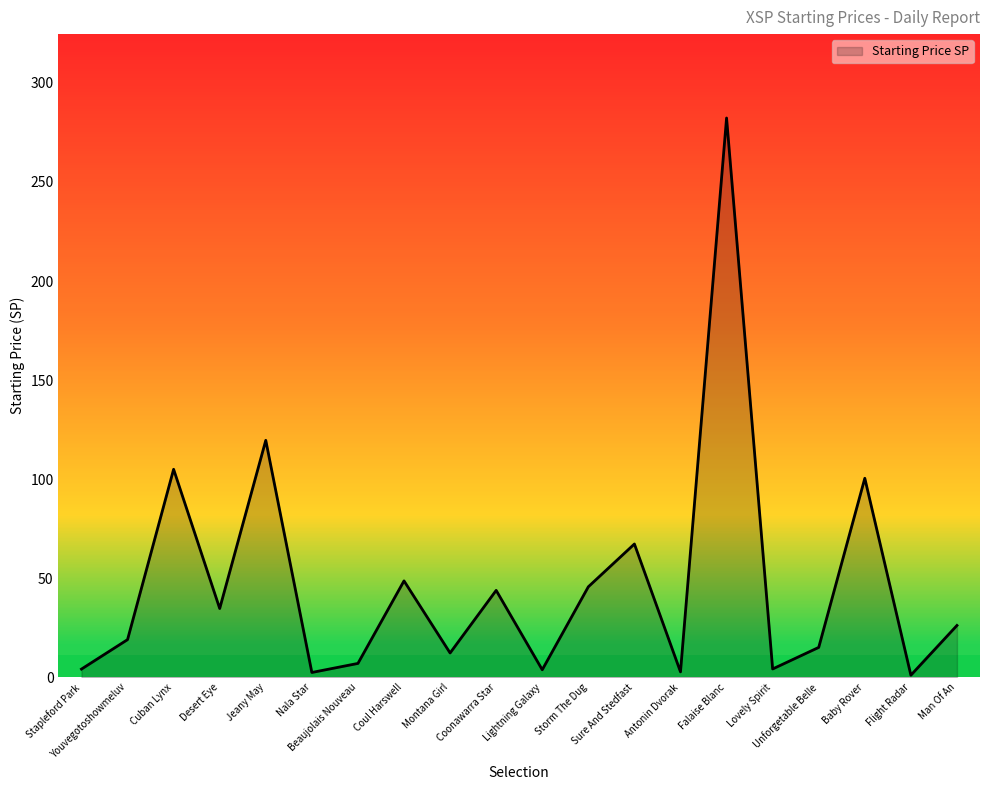

At which label is the value closest to 141?

Jeany May